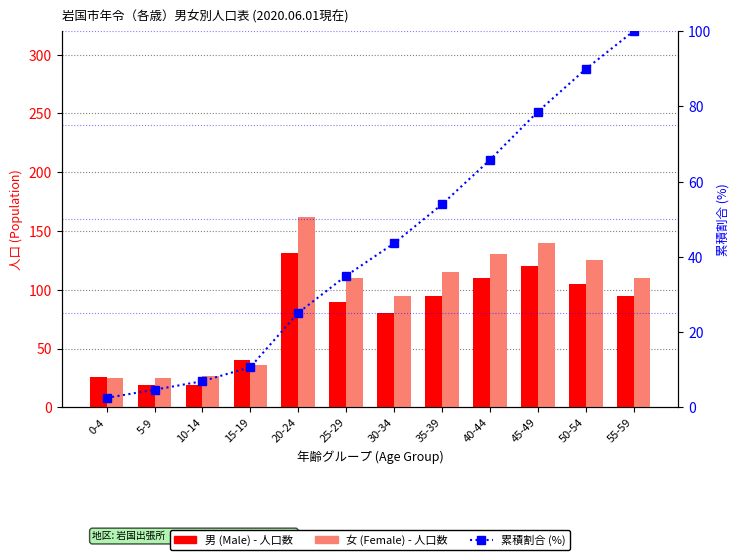

At 30-34, list the series in order from largest to smallest.

女 (Female), 男 (Male), 累積割合 (%)